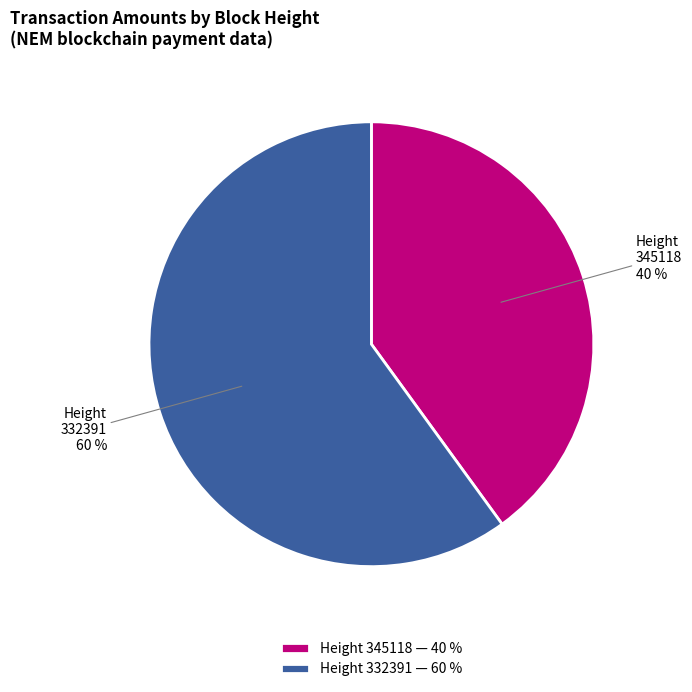

True or false: Height 345118 40 % accounts for 40% of the total.

True